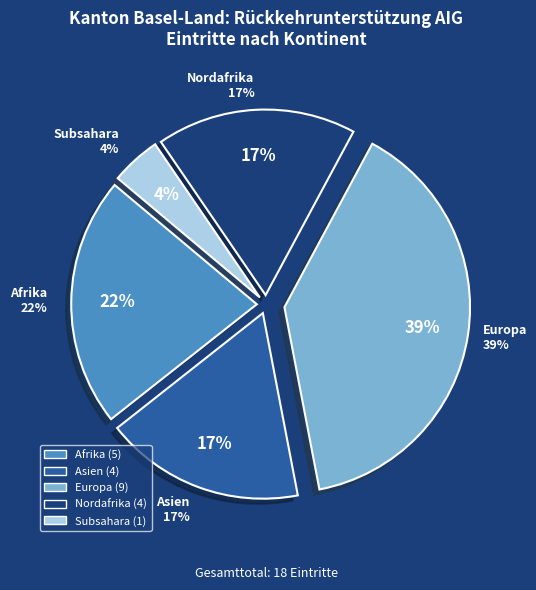

Which category has the biggest portion of the pie?

Europa